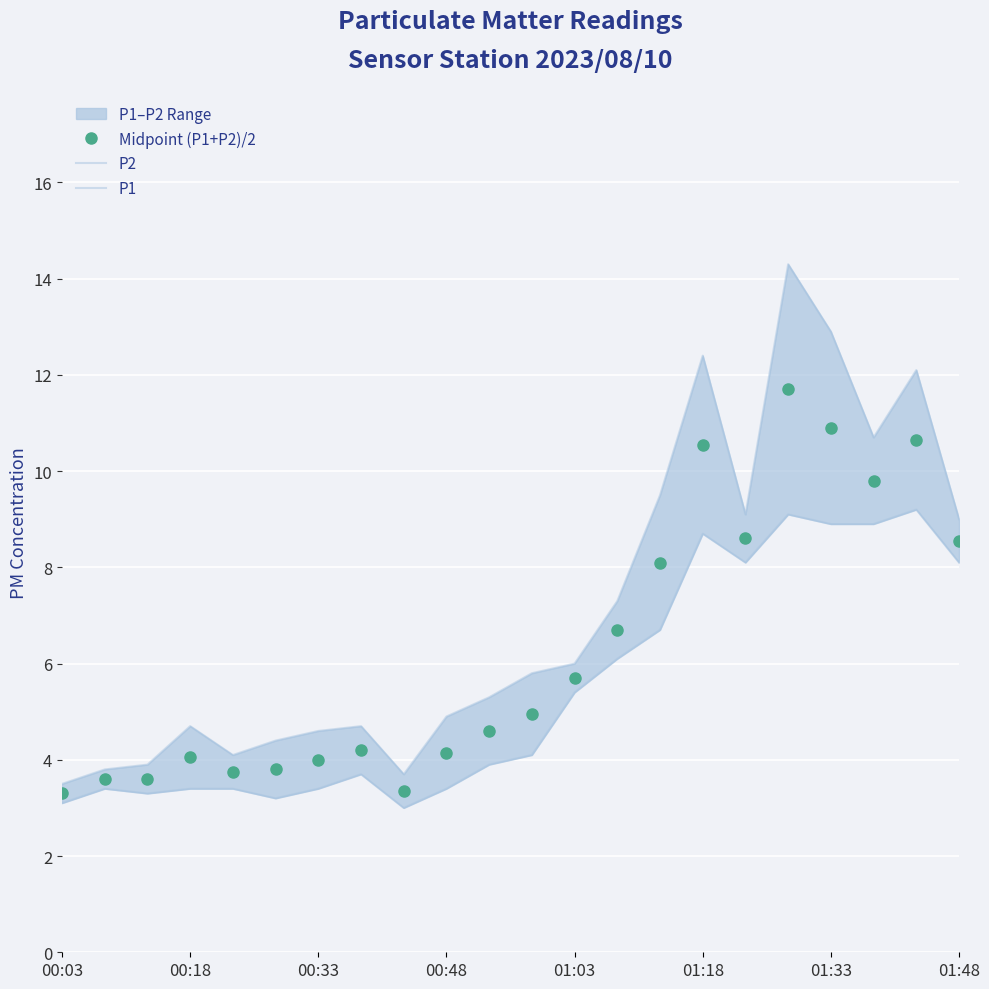

True or false: Midpoint (P1+P2)/2 has more than 2 points higher than both neighbors.

True